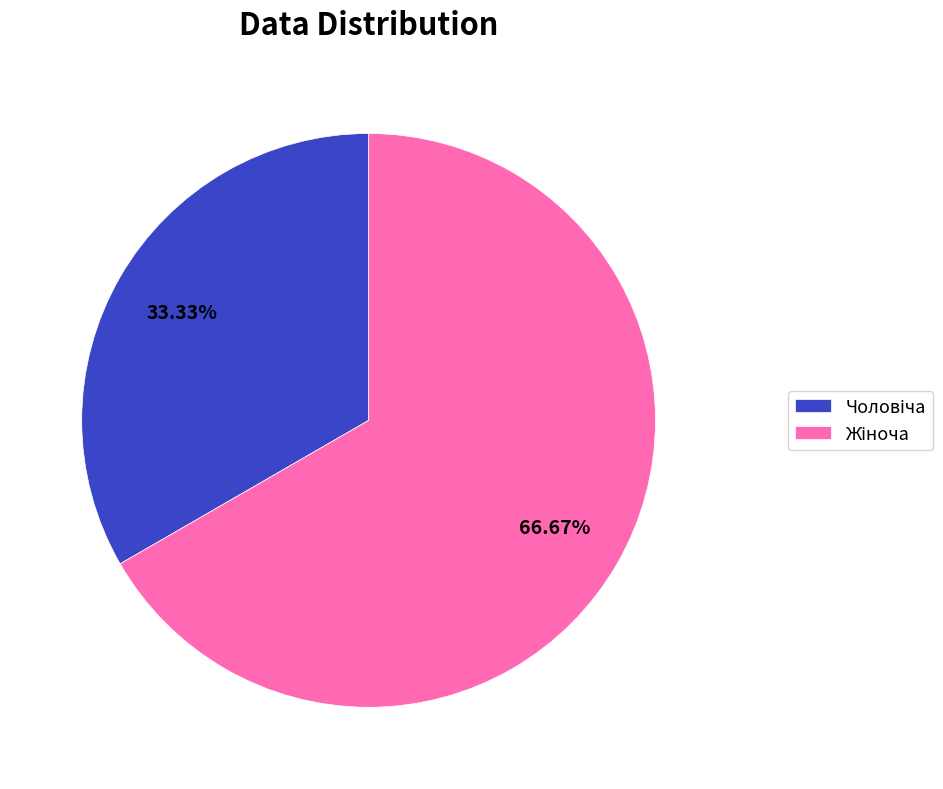

To the nearest percent, what is the difference between the largest and smallest slice percentages?

33%